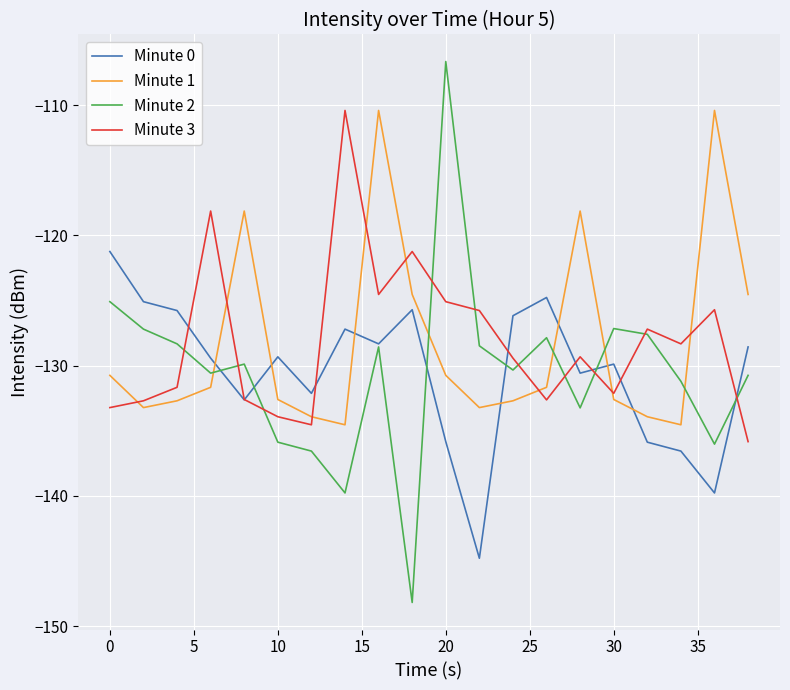

After their last crossing, which series has the higher values: Minute 1 or Minute 2?

Minute 1